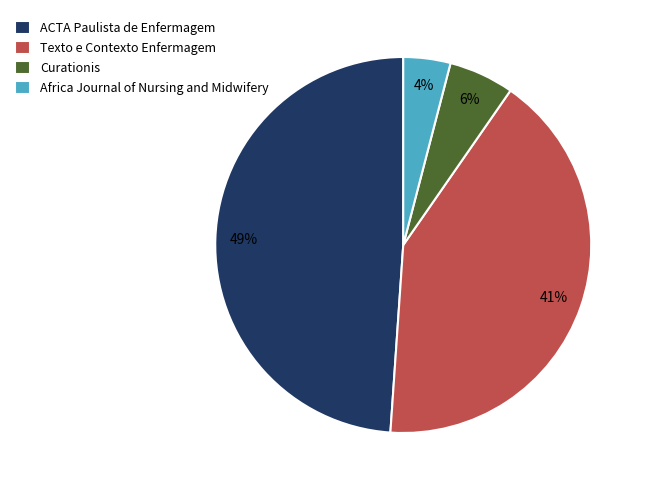

To the nearest percent, what is the average slice percentage?

25%